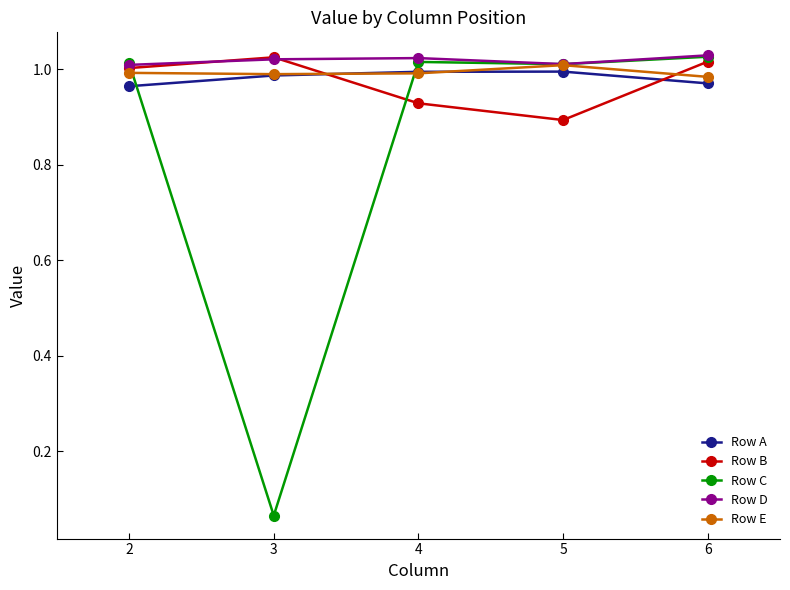

The value of Row D at 2 is 0.4. True or false?

False